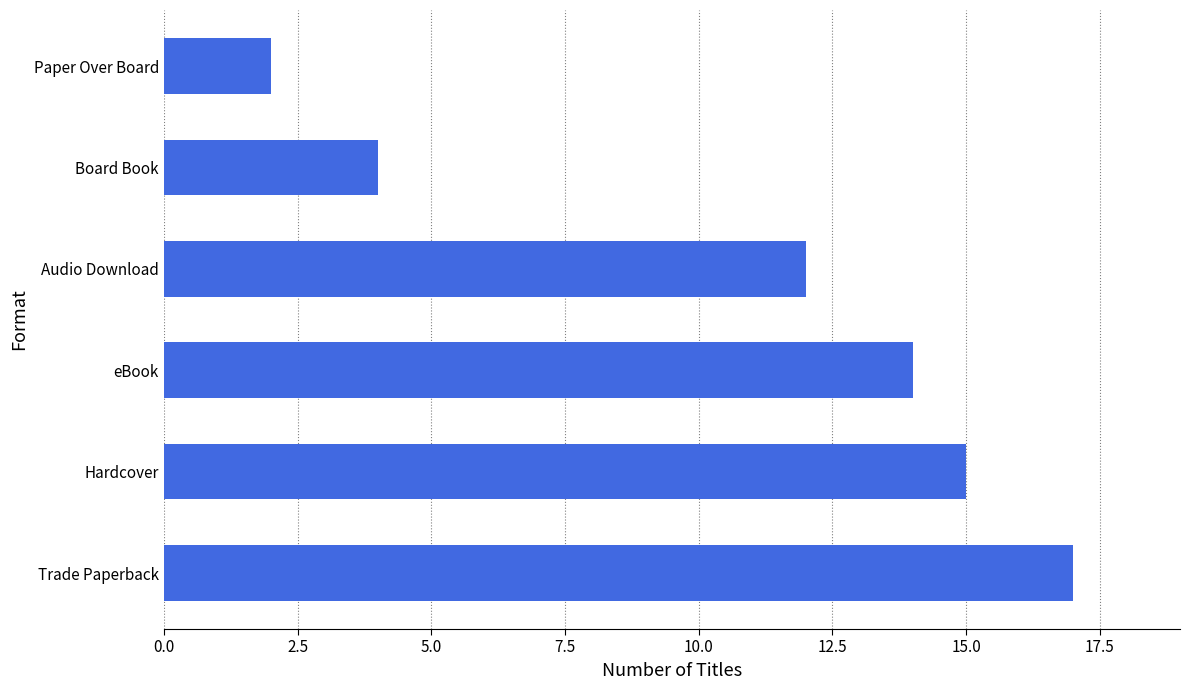

Count the number of categories in the chart.

6